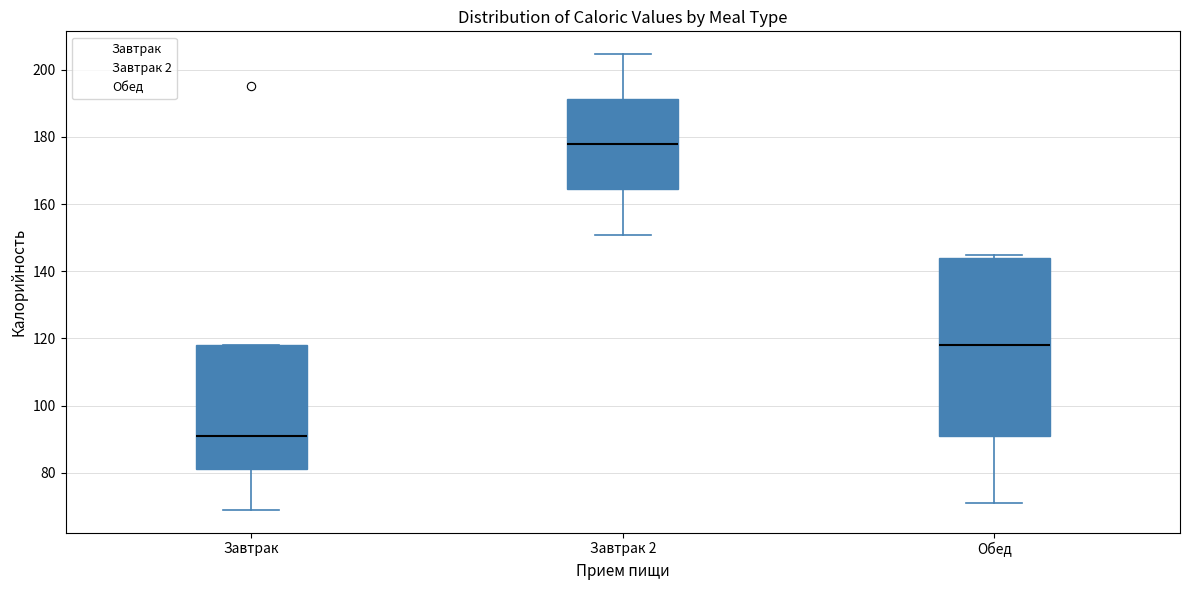

Reading left to right, read every box against the y-axis: the position of its median line, the range the box covers, and the ends of its whiskers. The values are not printed on the chart, so give them approximately, as read against the axis.

Завтрак: median 92, box 82 to 118, whiskers 70 to 118
Завтрак 2: median 178, box 164 to 192, whiskers 150 to 204
Обед: median 118, box 92 to 144, whiskers 72 to 144 (just above the box's upper edge)